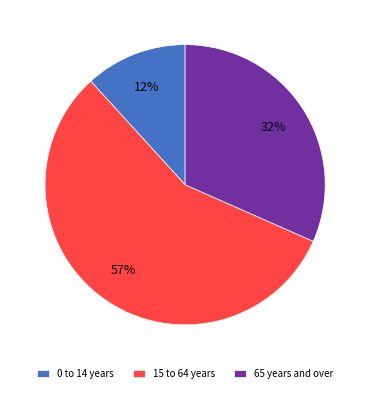

To the nearest percent, what percentage of the pie is 65 years and over?

32%